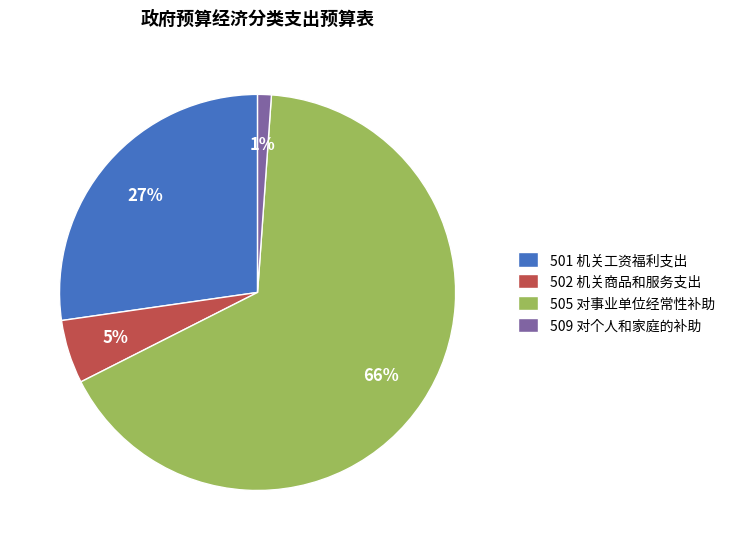

Which slice is the largest?

505 对事业单位经常性补助